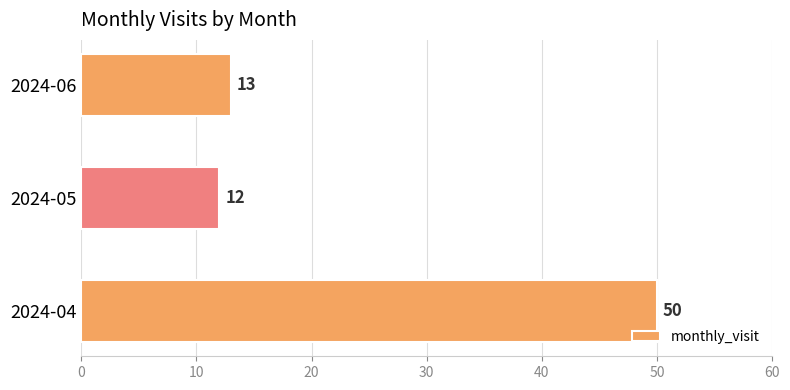

What is the smallest value displayed?

12